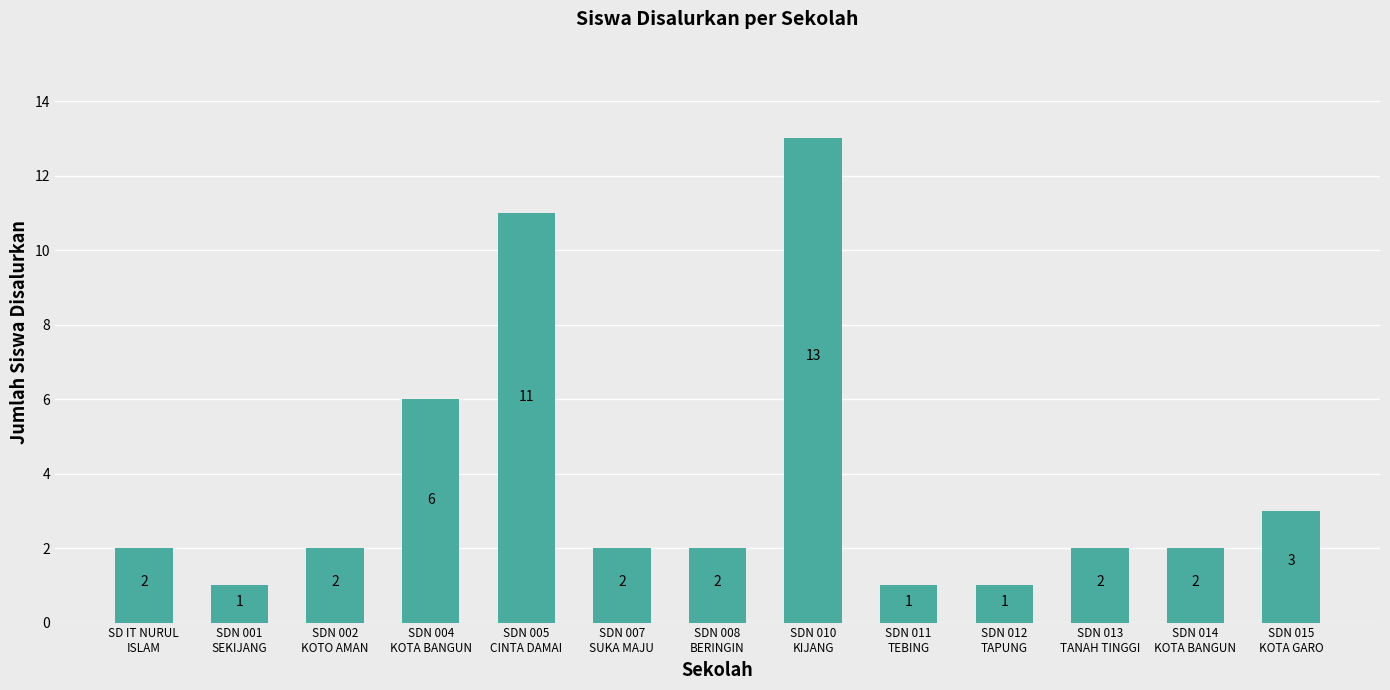

What is the change in value from SDN 004
KOTA BANGUN to SDN 015
KOTA GARO?

-3